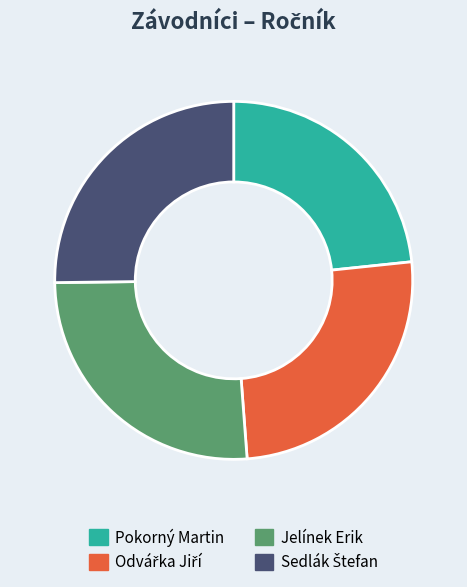

Combined, do Jelínek Erik and Pokorný Martin account for over 50%?

No